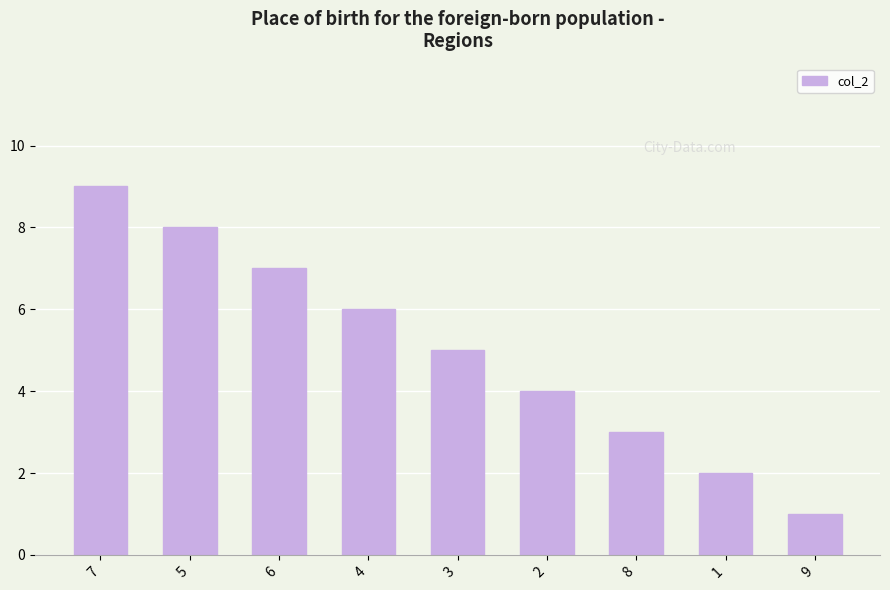

How many bars are there in total?

9